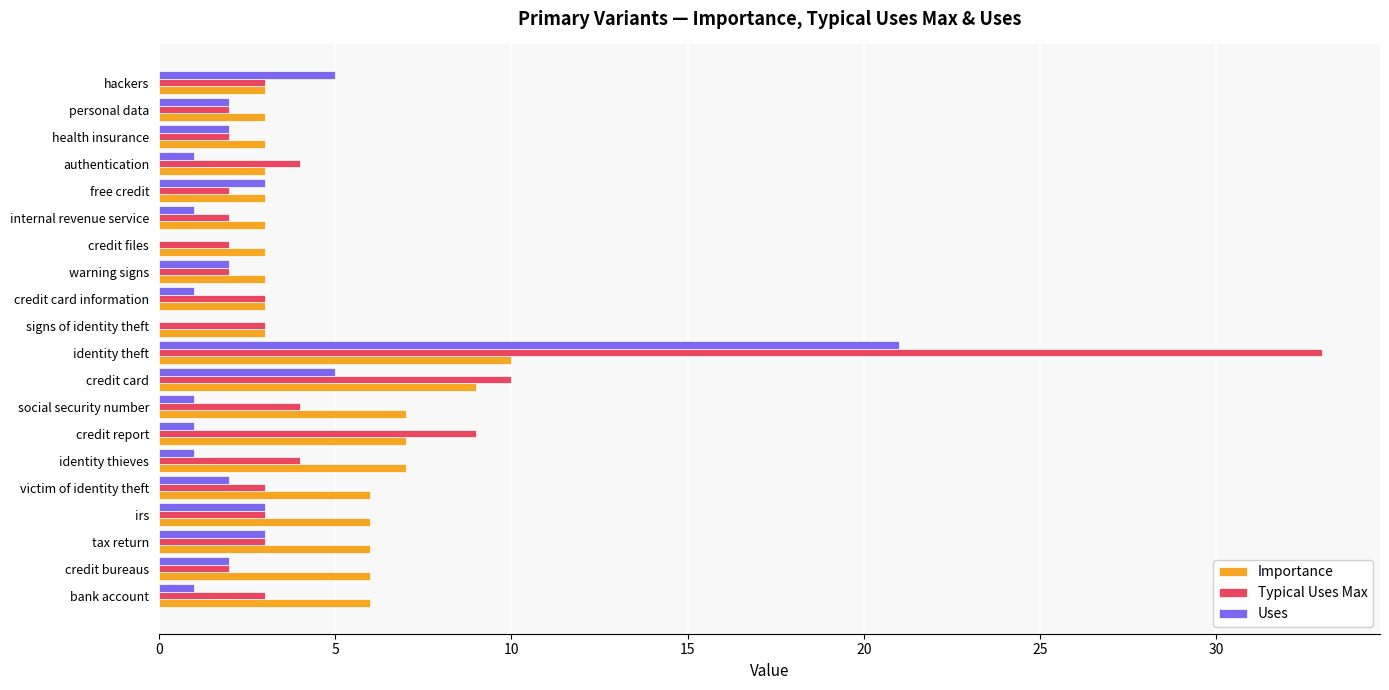

What is the average value of the Uses series?

3